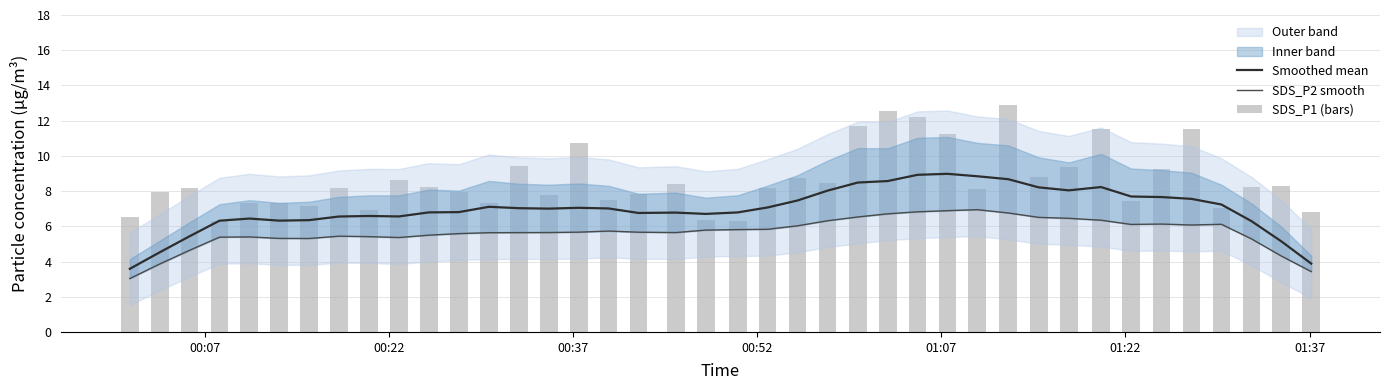

At how many categories does at least one series exceed 7?

34